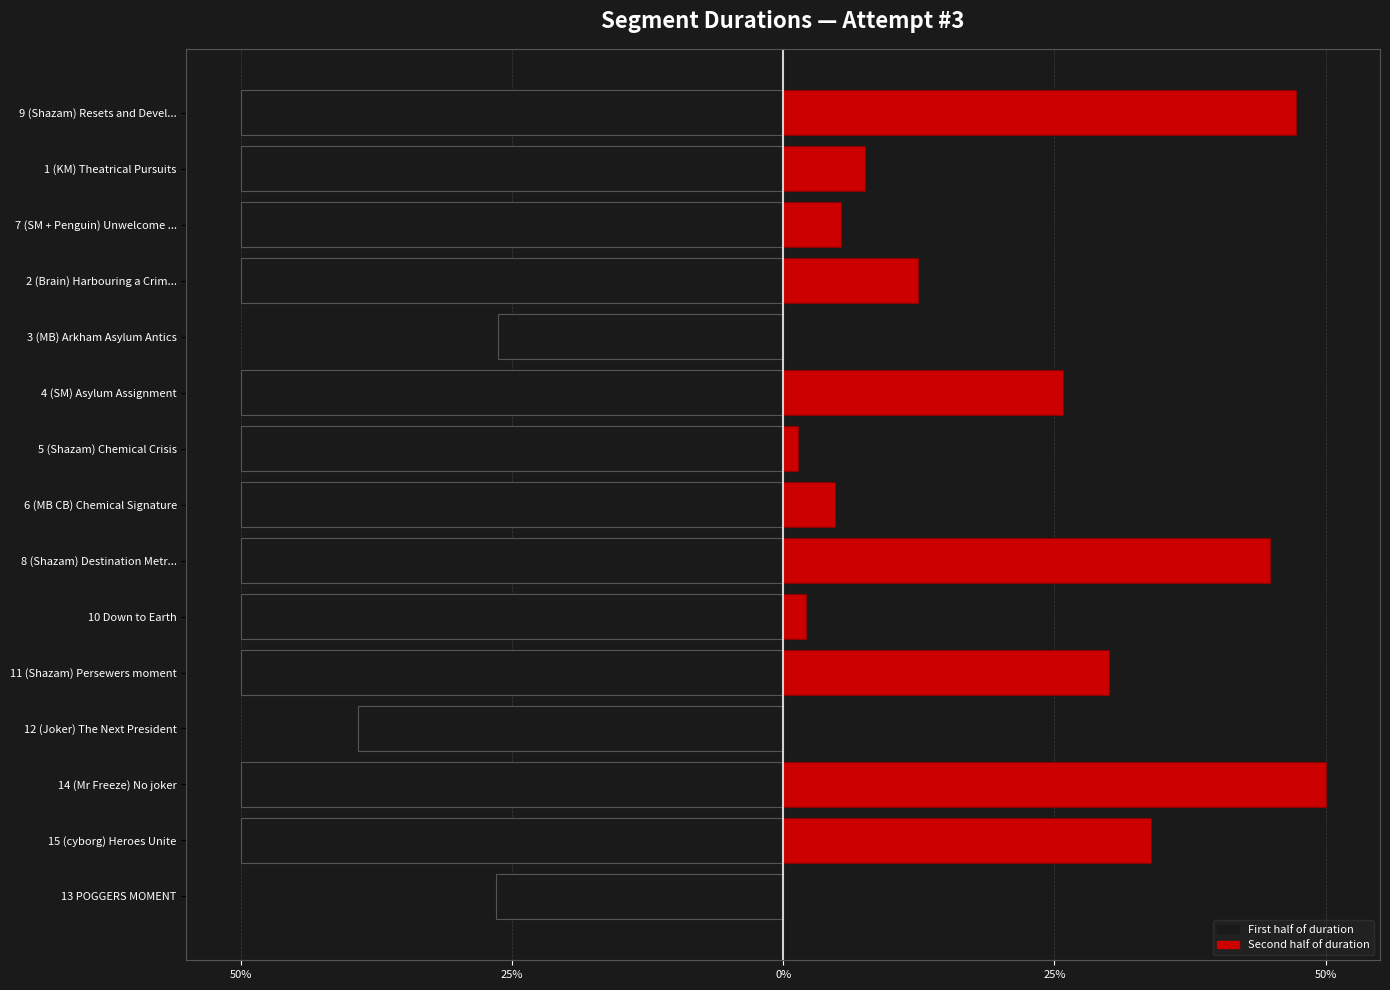

How many categories are shown in the chart?

15